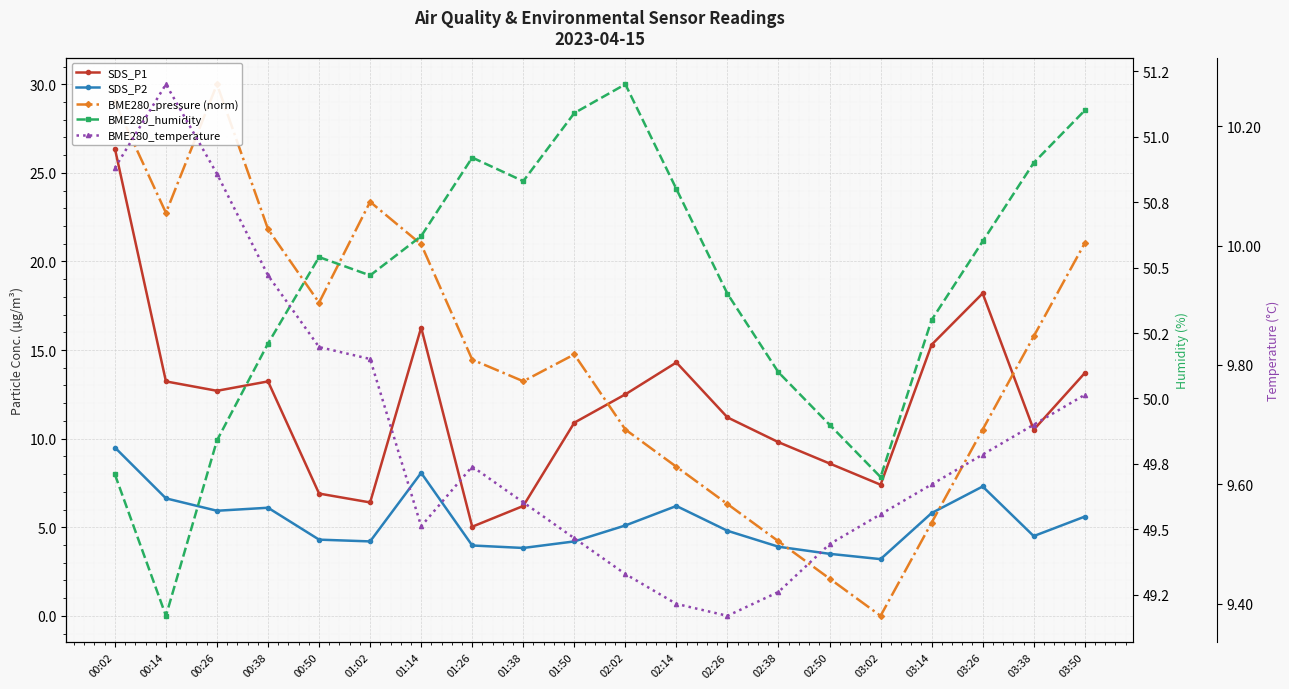

Rank the series at 01:38 from highest to lowest value.

BME280_humidity, BME280_pressure (norm), BME280_temperature, SDS_P1, SDS_P2